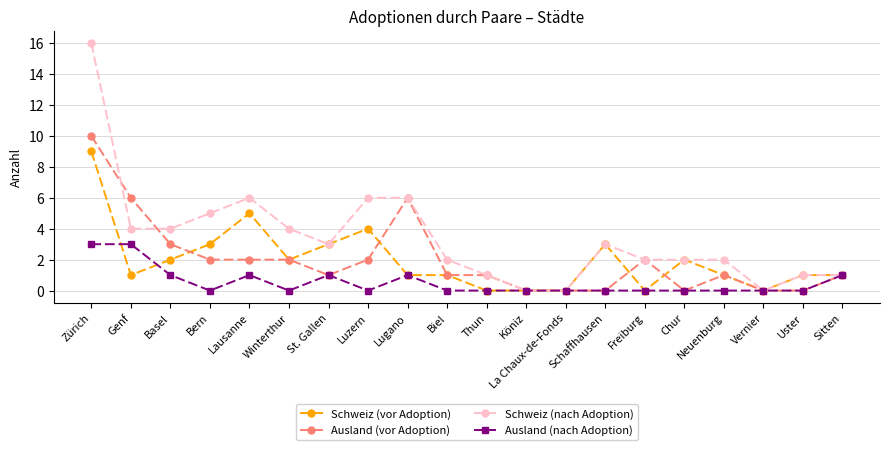

True or false: Schweiz (vor Adoption) and Ausland (vor Adoption) cross at least once.

True